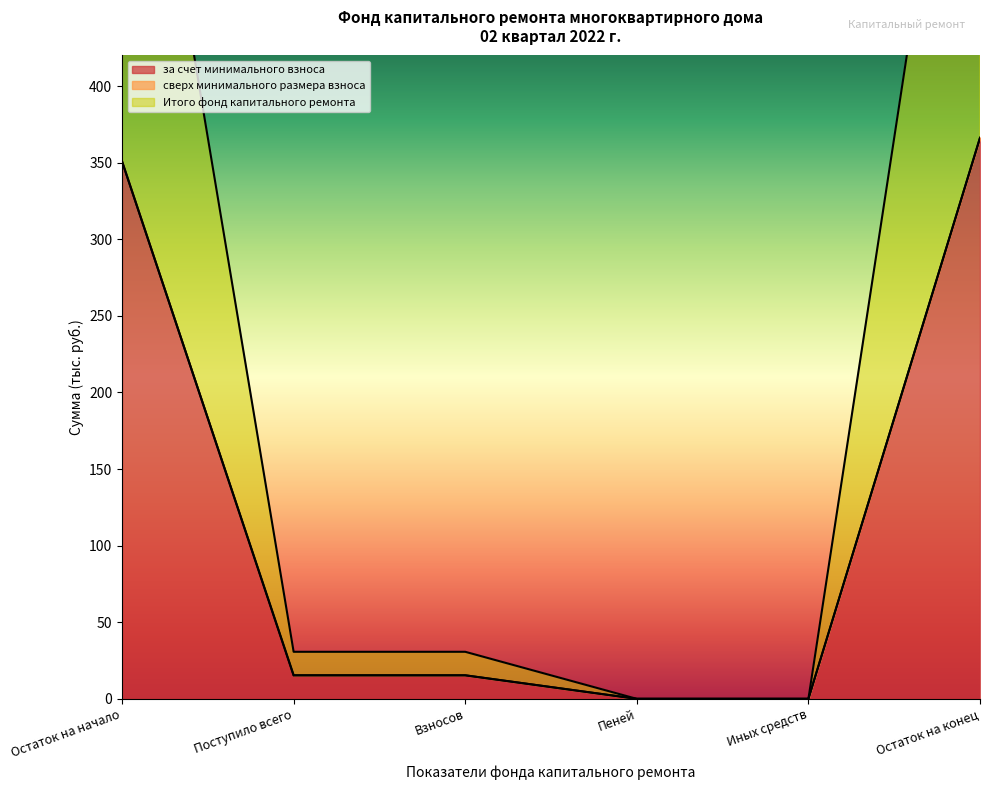

How many lines are shown in the chart?

2